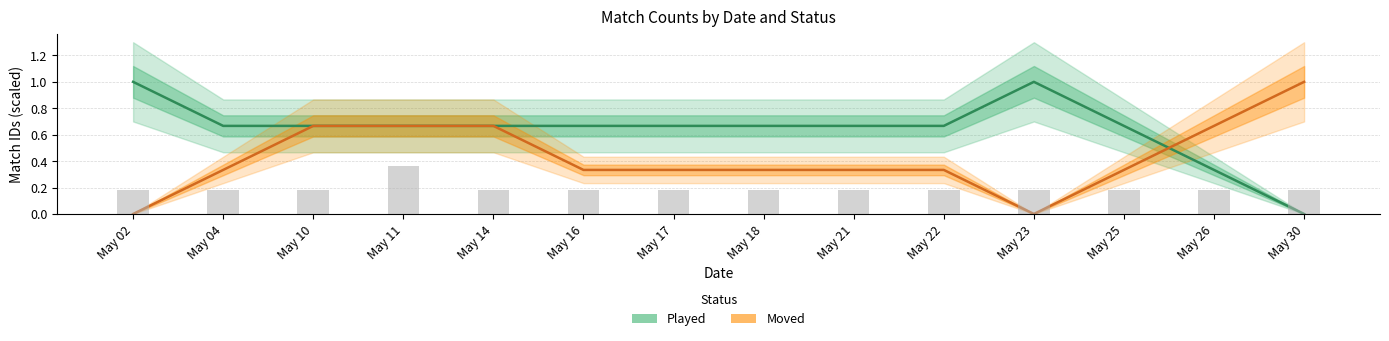

List the labels in order of Moved value, largest first.

May 30, May 10, May 11, May 14, May 26, May 04, May 16, May 17, May 18, May 21, May 22, May 25, May 02, May 23